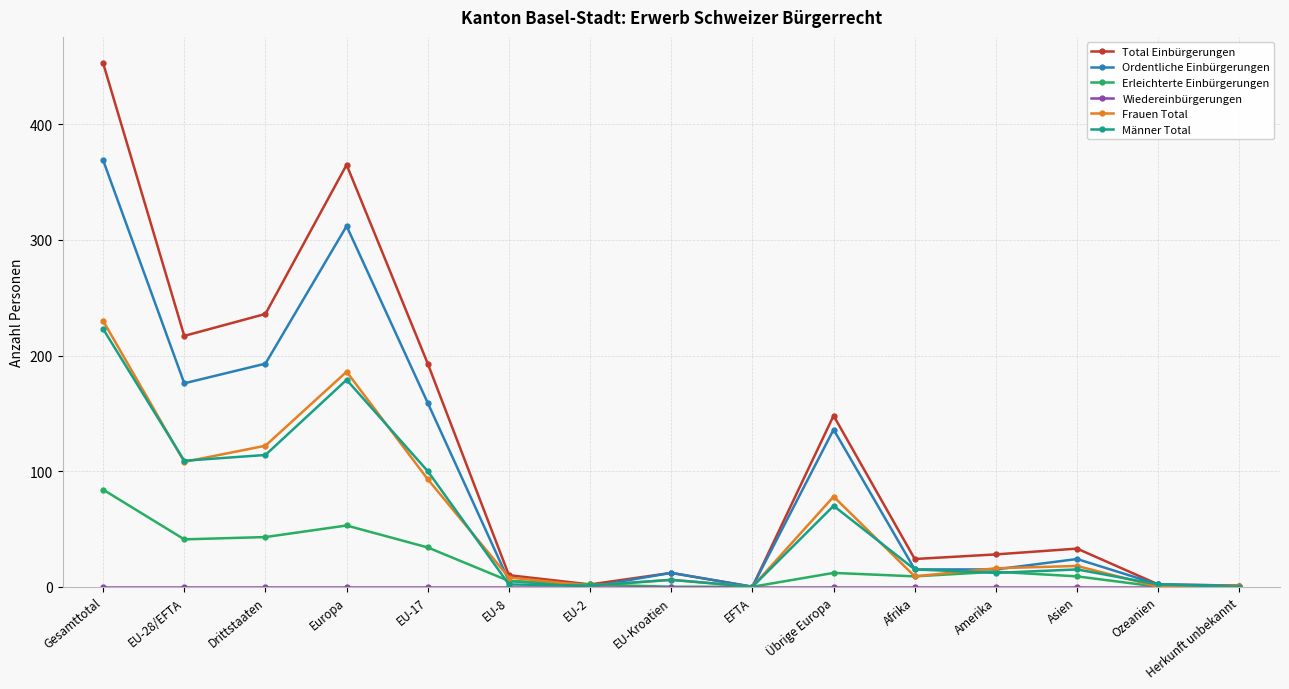

What is the sum of all Ordentliche Einbürgerungen values?

1419